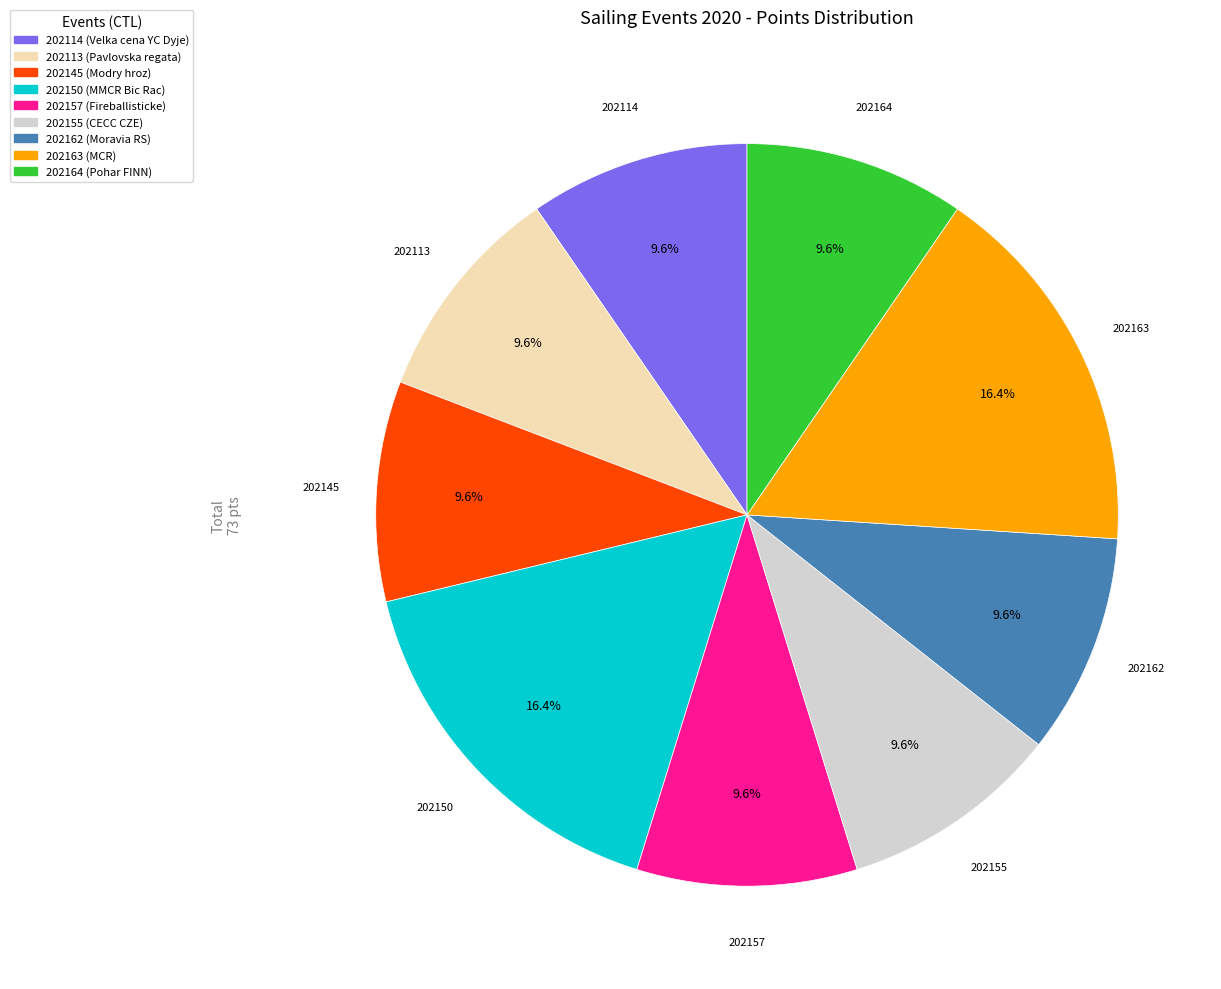

How many segments does this pie chart have?

9